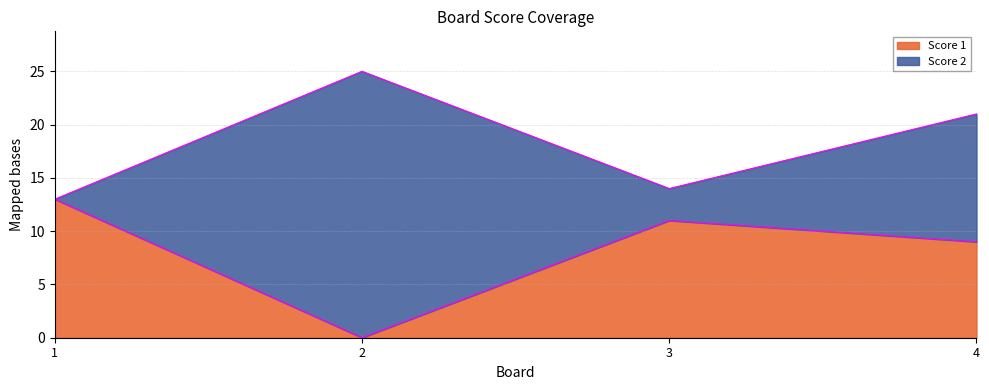

Where is the data nearest to the value 6?

4